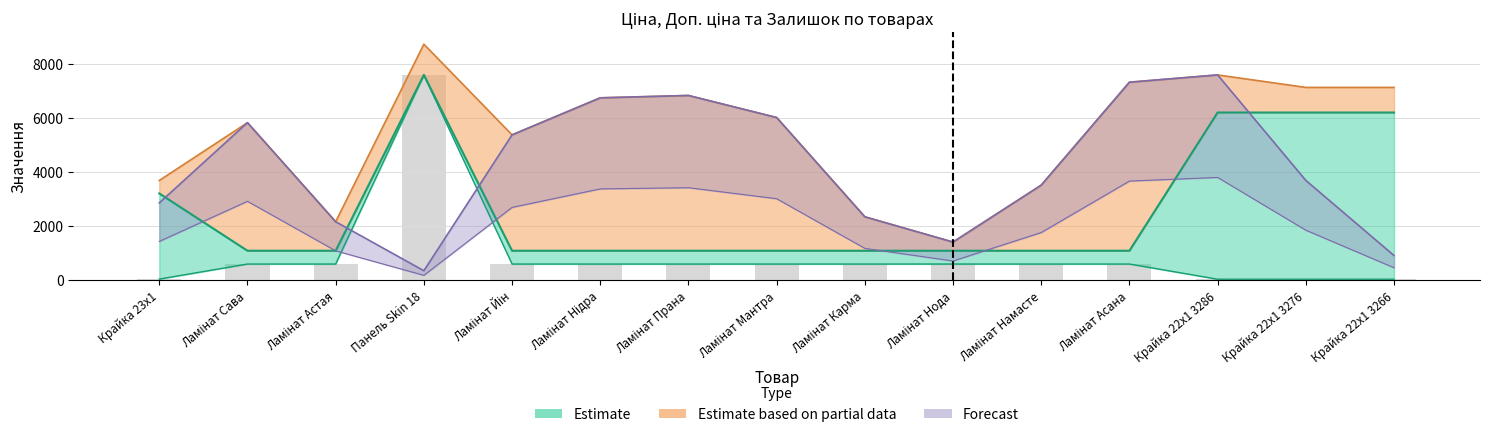

Reading right to left, transcribe all the data shown in this chart.

Ціна: Крайка 22x1 3266=27.6	Крайка 22x1 3276=27.6	Крайка 22x1 3286=27.6	Ламінат Асана=589.9	Ламінат Намасте=589.9	Ламінат Нода=589.9	Ламінат Карма=589.9	Ламінат Мантра=589.9	Ламінат Прана=589.9	Ламінат Нідра=589.9	Ламінат Йін=589.9	Панель Skin 18=7596.5	Ламінат Астая=589.9	Ламінат Сава=589.9	Крайка 23x1=32.0
Доп. ціна: Крайка 22x1 3266=6204.0	Крайка 22x1 3276=6204.0	Крайка 22x1 3286=6204.0	Ламінат Асана=1081.7	Ламінат Намасте=1081.7	Ламінат Нода=1081.7	Ламінат Карма=1081.7	Ламінат Мантра=1081.7	Ламінат Прана=1081.7	Ламінат Нідра=1081.7	Ламінат Йін=1081.7	Панель Skin 18=7596.5	Ламінат Астая=1081.7	Ламінат Сава=1081.7	Крайка 23x1=3205.0
Залишок: Крайка 22x1 3266=904.0	Крайка 22x1 3276=3687.3	Крайка 22x1 3286=7596.5	Ламінат Асана=7326.9	Ламінат Намасте=3512.8	Ламінат Нода=1403.5	Ламінат Карма=2339.2	Ламінат Мантра=6018.5	Ламінат Прана=6835.3	Ламінат Нідра=6748.1	Ламінат Йін=5376.2	Панель Skin 18=341.0	Ламінат Астая=2156.8	Ламінат Сава=5828.2	Крайка 23x1=2854.6